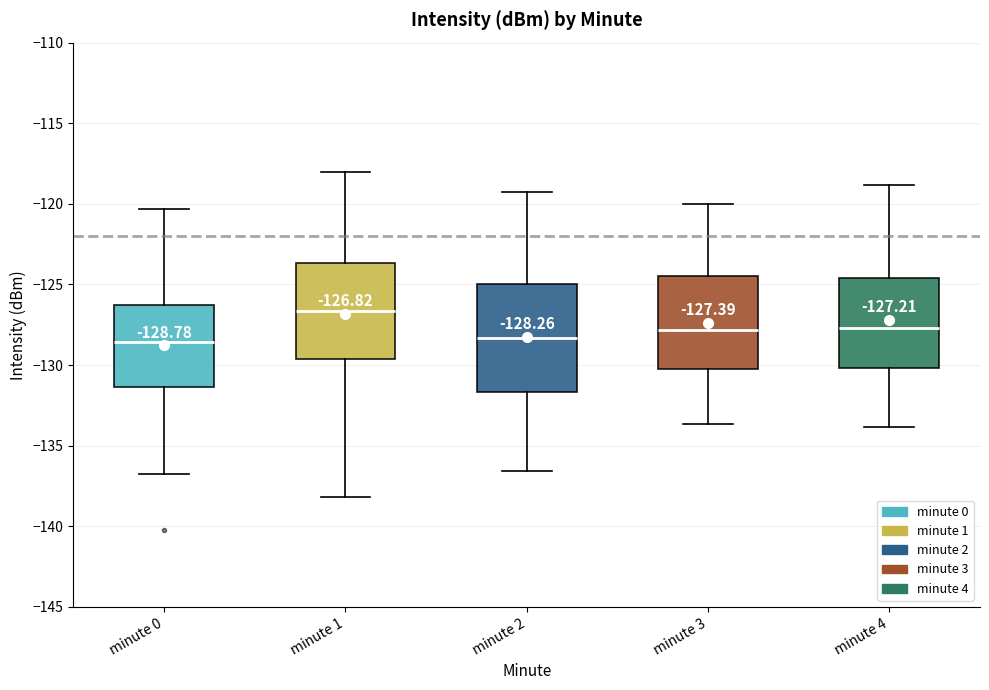

Which box is the tallest, from its lower edge to its upper edge?

minute 2